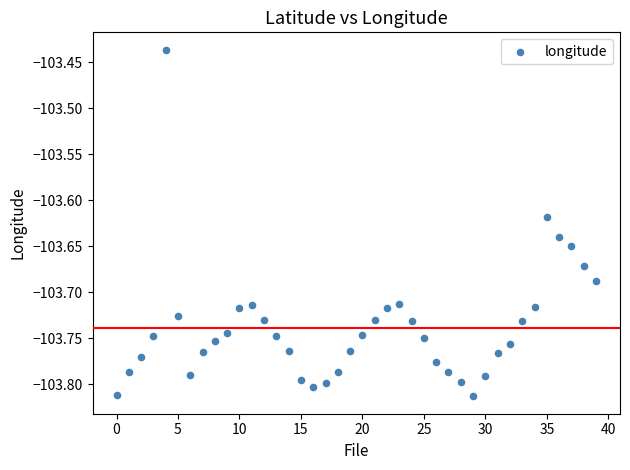

What is the range of Y values (max minus min)?

0.4